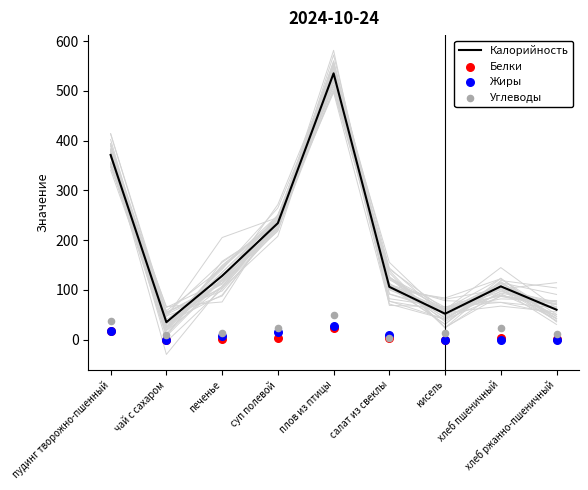

Which series reaches the maximum Y coordinate?

Калорийность